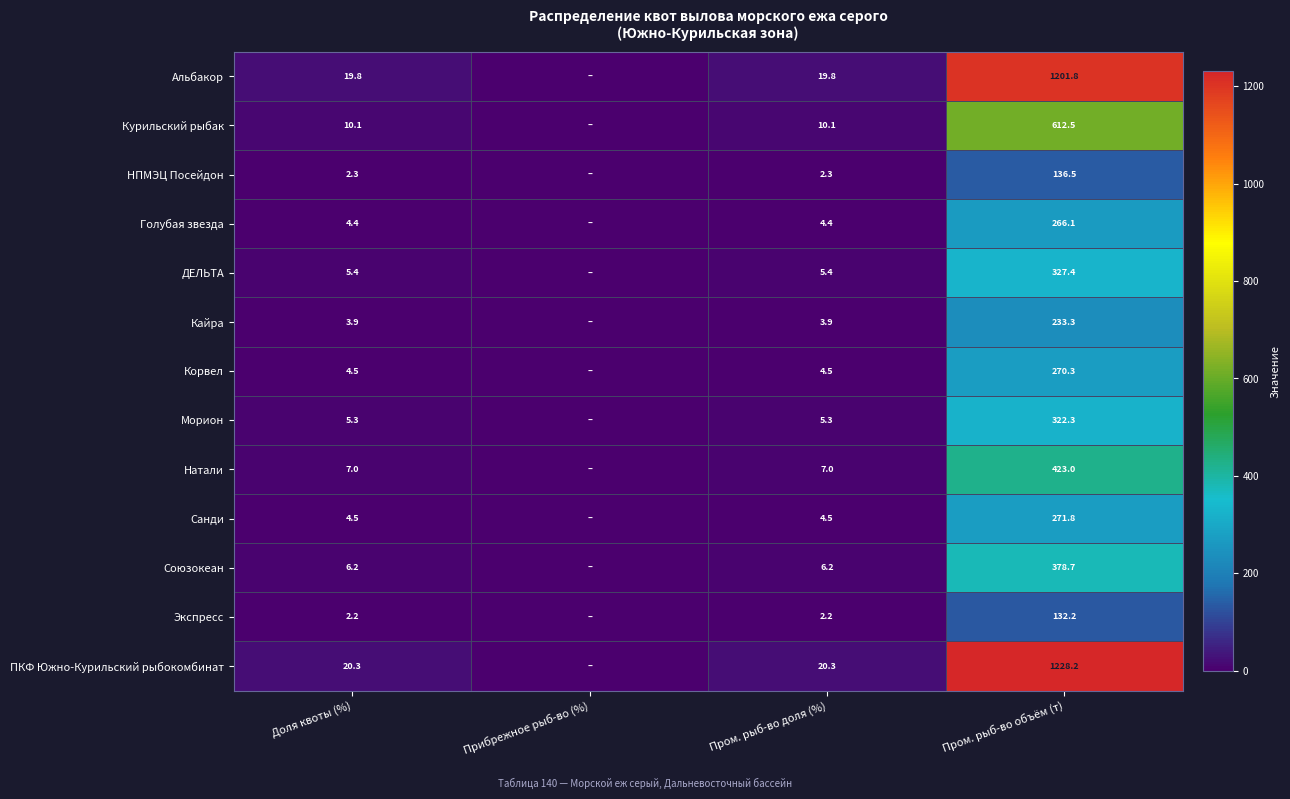

What is the difference between the Натали values at Пром. рыб-во объём (т) and Доля квоты (%)?

416.0